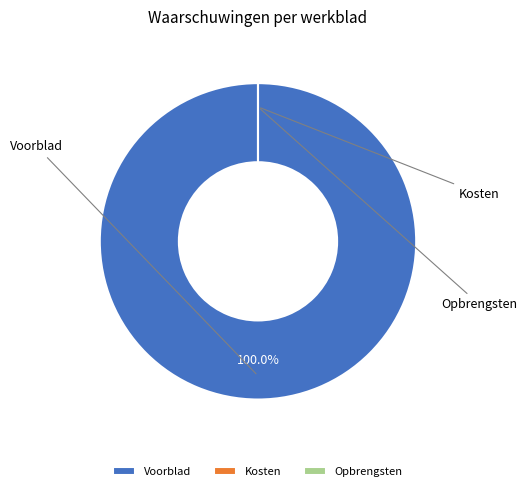

To the nearest percent, what is the difference between the Kosten and Voorblad slice percentages?

100%